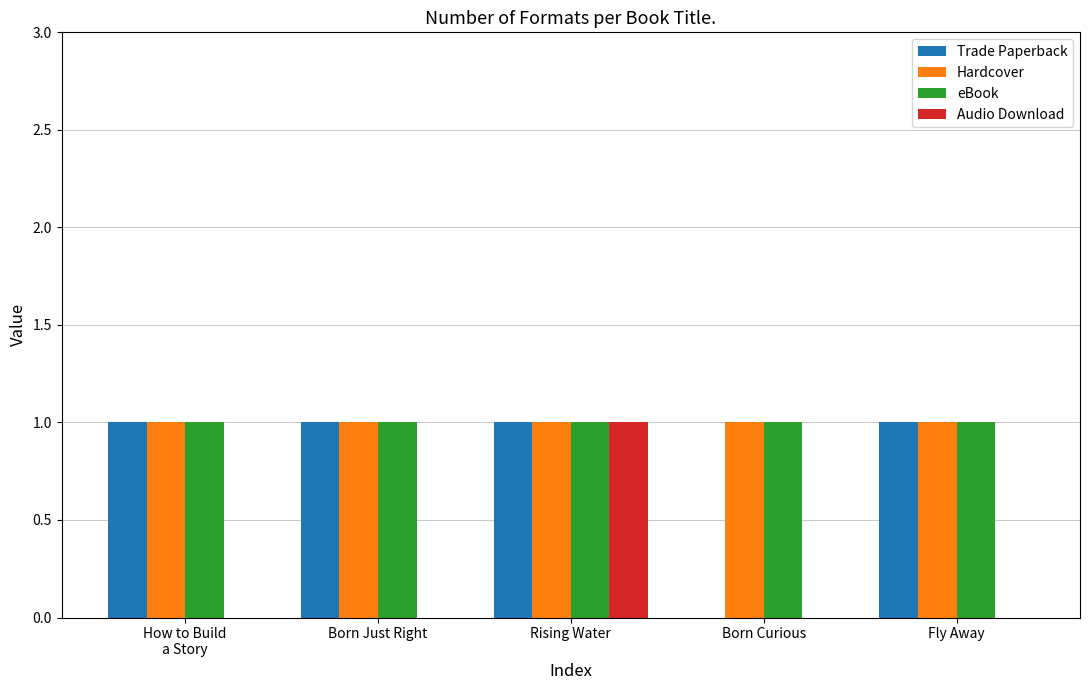

At which label does Audio Download reach its peak?

Rising Water